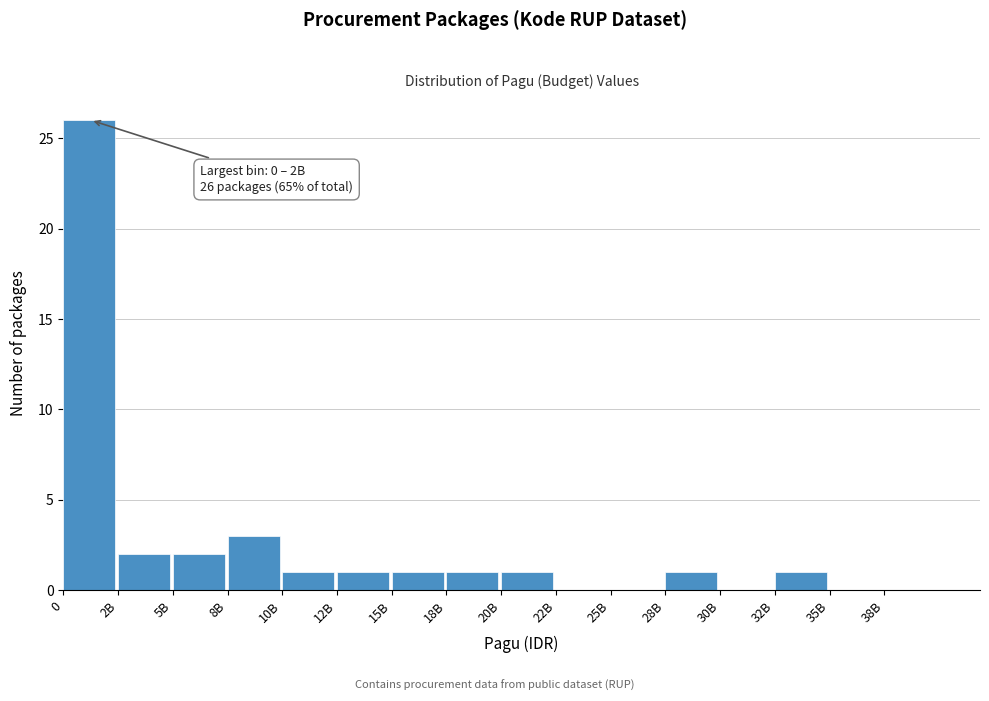

Reading right to left, extract all data points from this chart.

38B=0	35B=0	32B=1	30B=0	28B=1	25B=0	22B=0	20B=1	18B=1	15B=1	12B=1	10B=1	8B=3	5B=2	2B=2	0=26